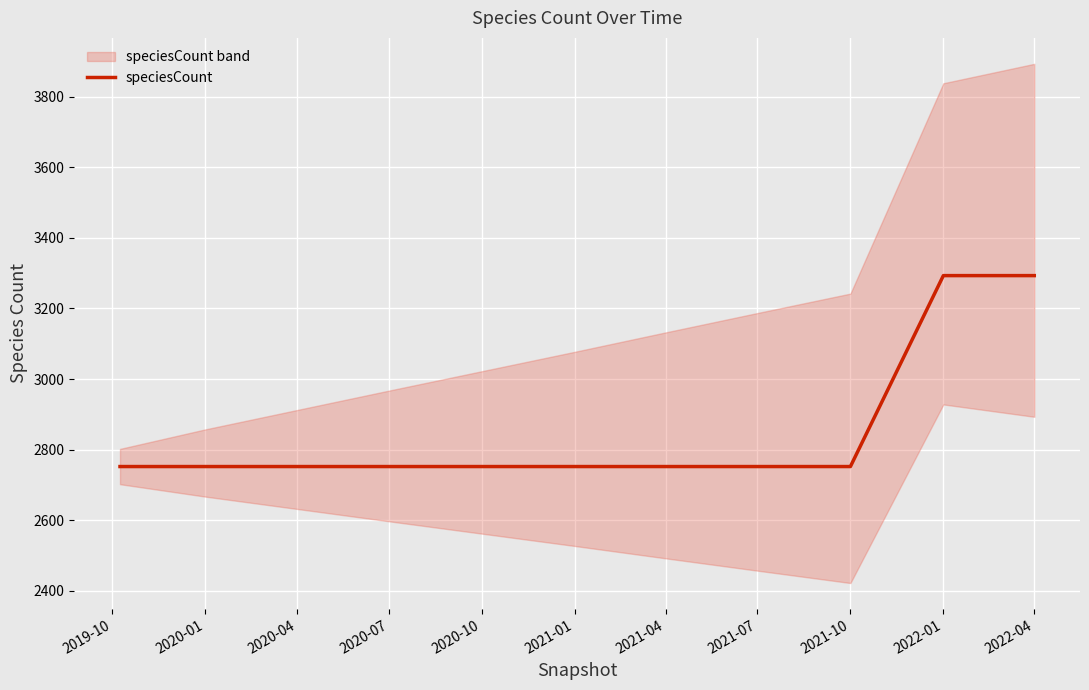

What is the label of the 11th point from the left?

2022-04